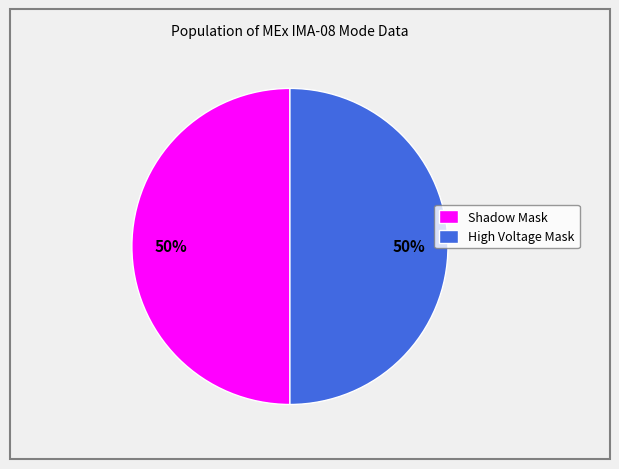

Is the sum of Shadow Mask and High Voltage Mask greater than half?

Yes